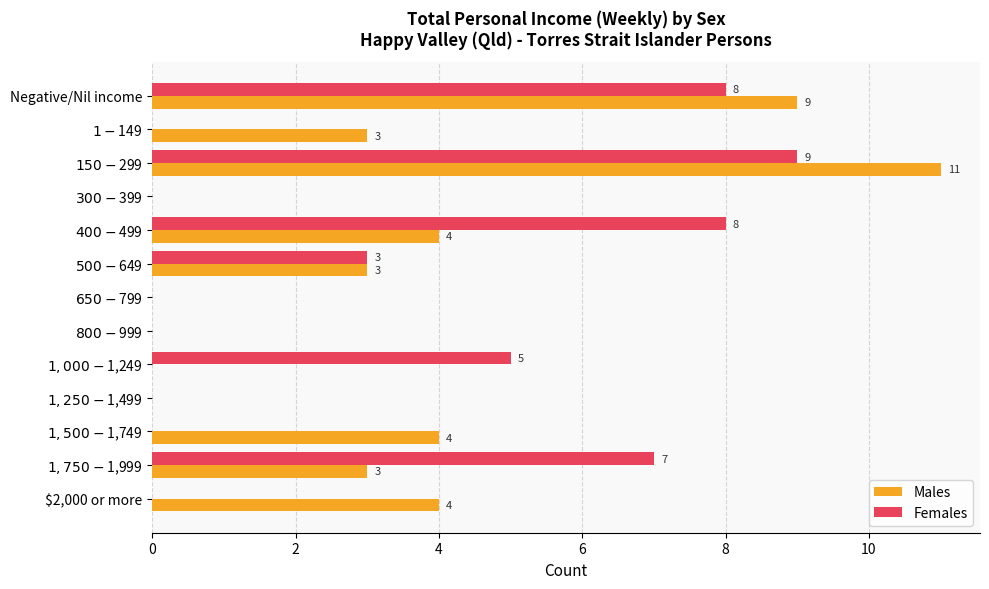

Which series has the largest total across all categories?

Males